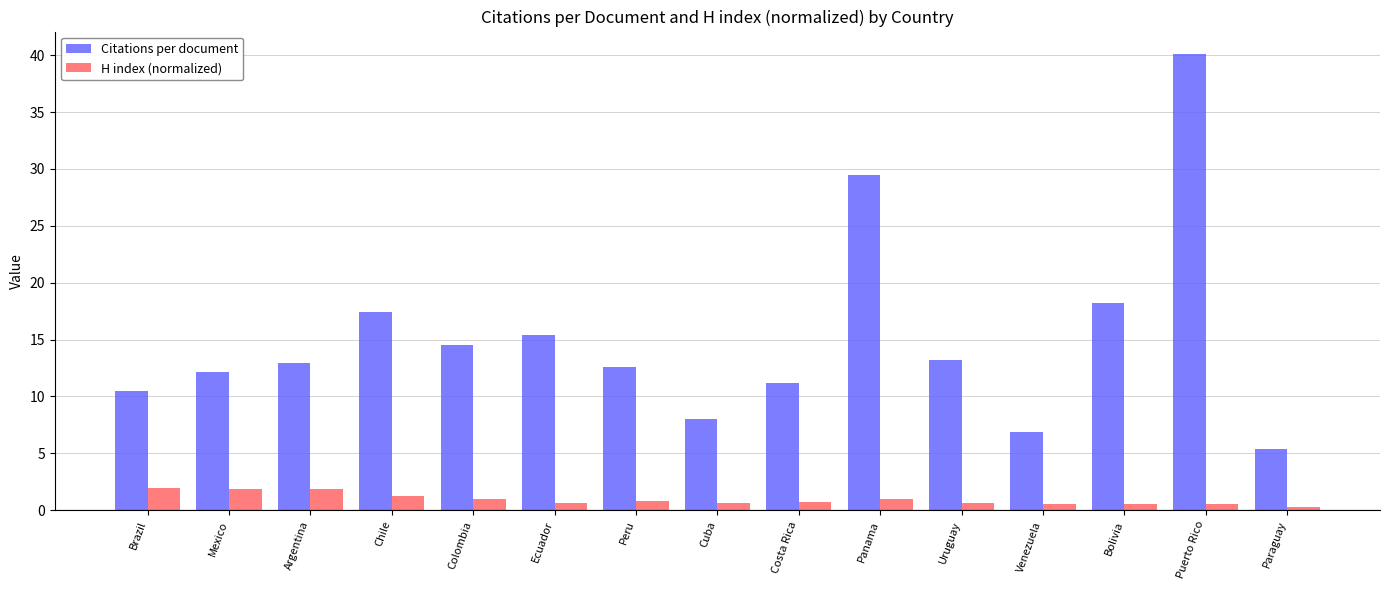

Which series has the largest total across all categories?

Citations per document